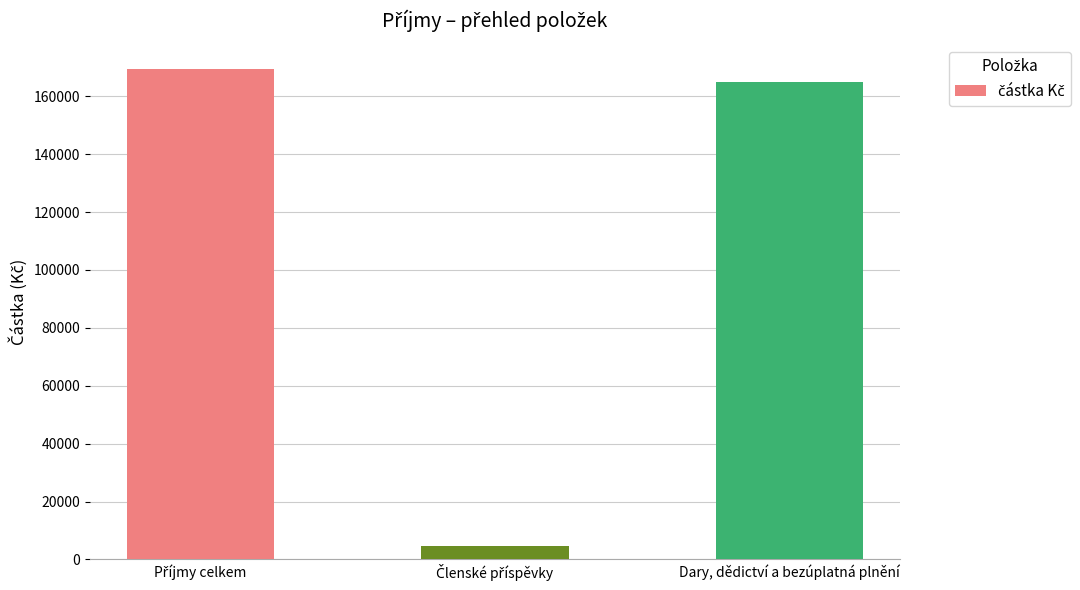

What is the maximum value shown in the chart?

169505